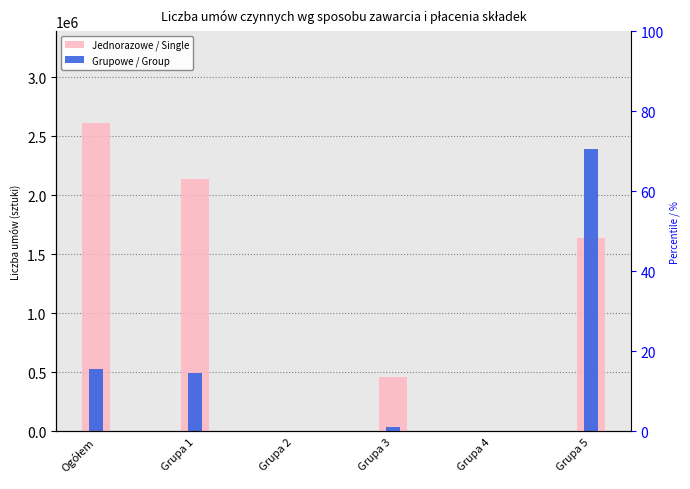

True or false: Grupowe / Group has a value of 972203 at Grupa 2.

False